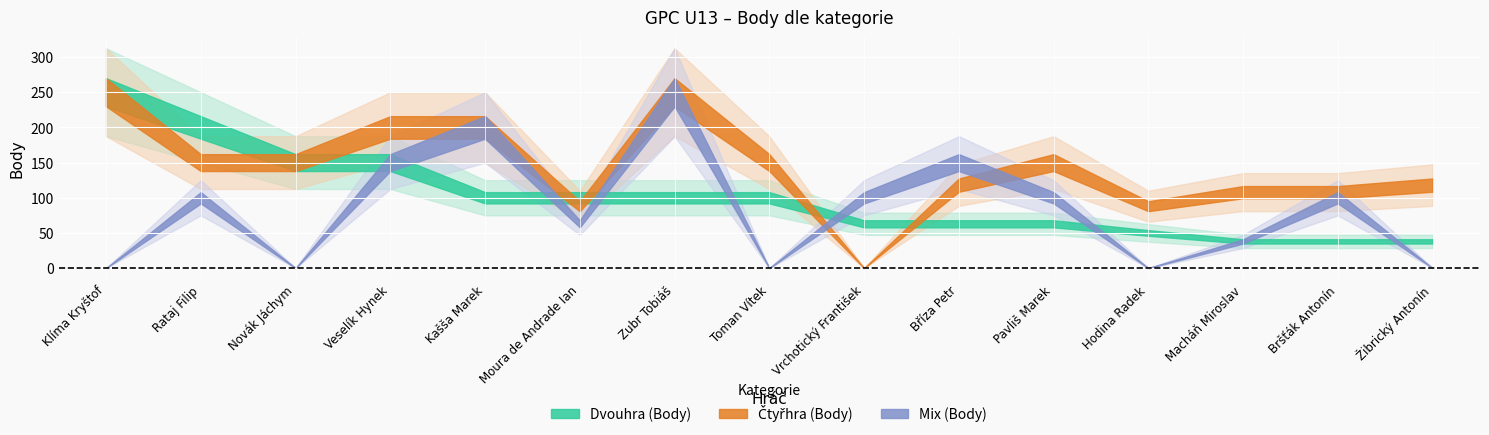

What is the label of the 4th point from the right?

Hodina Radek